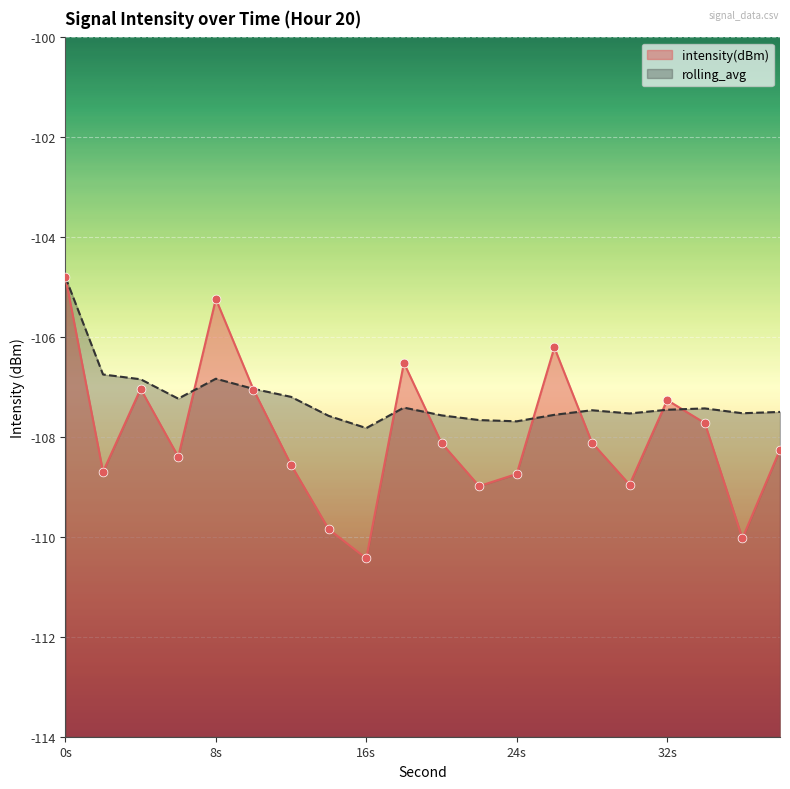

What is the total value across all series at 4?

-213.9